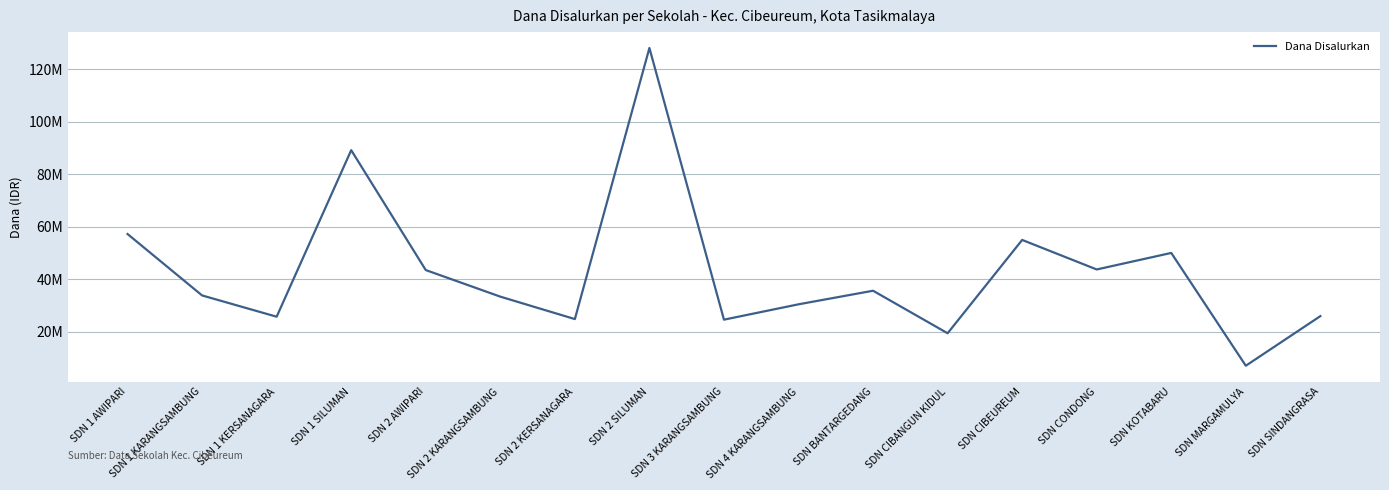

Is it true that the value at SDN MARGAMULYA is 6975000?

True